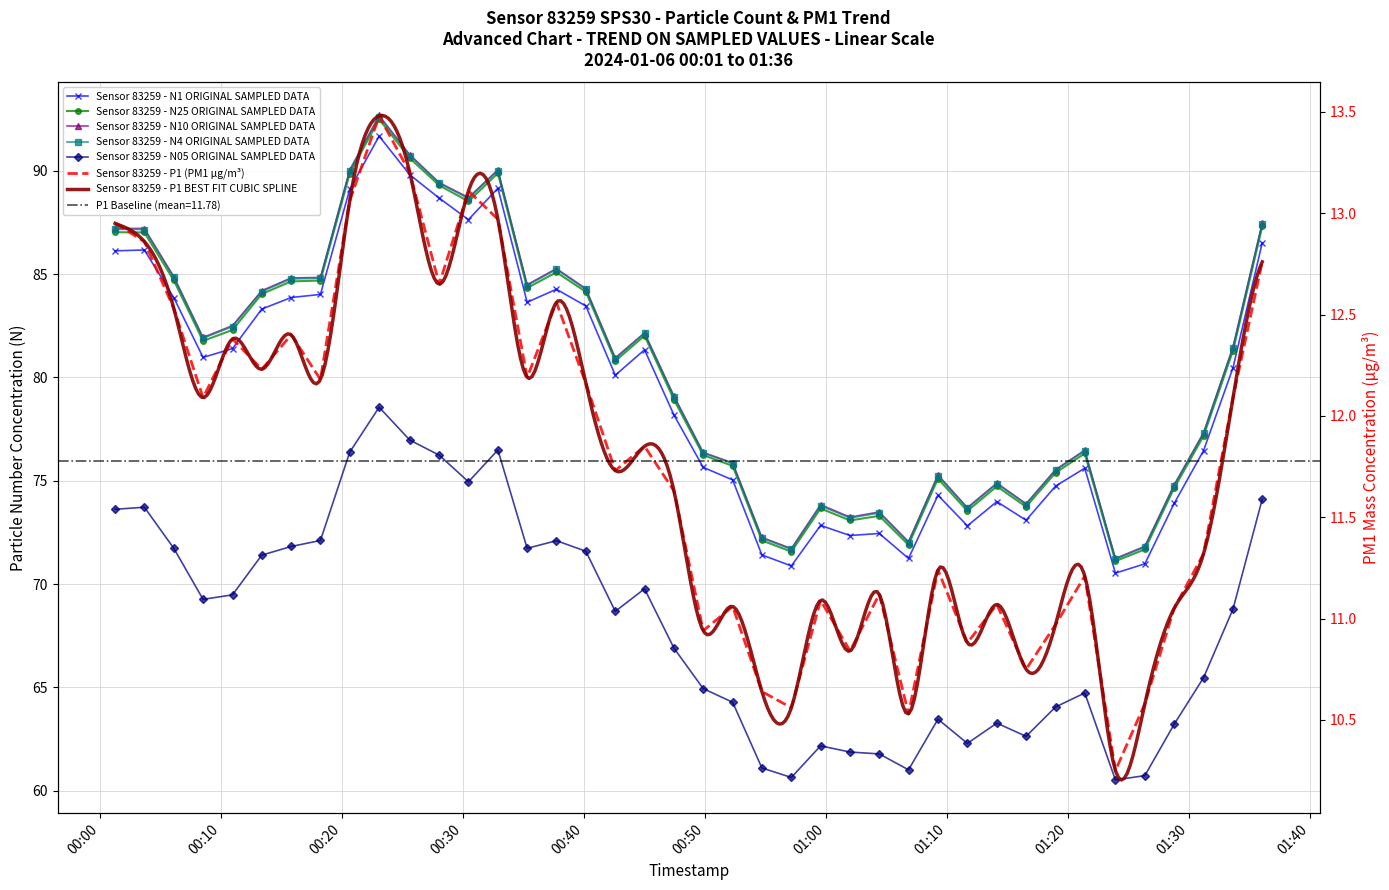

How many data points in N1 are above 80?

21